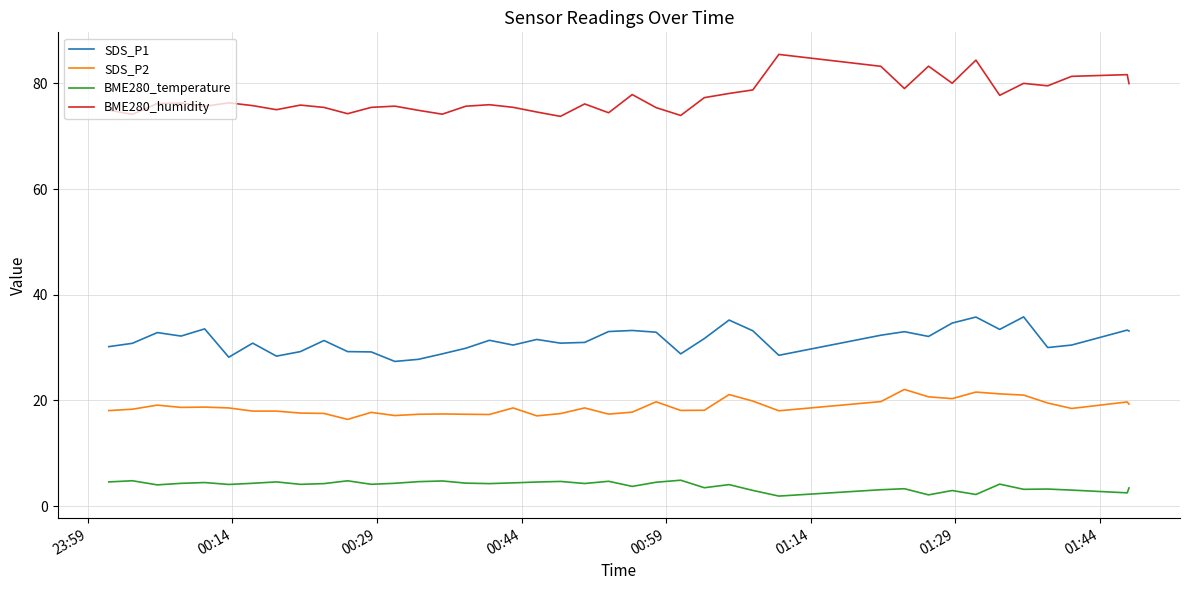

What is the difference between the maximum and minimum values in the BME280_temperature series?

3.0